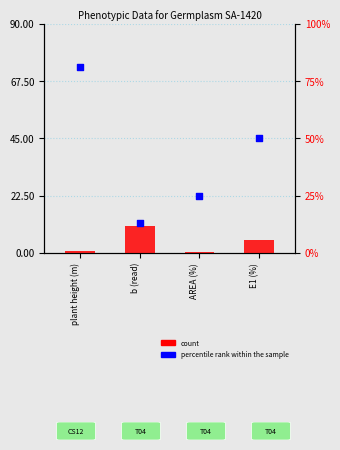

Which series has the largest total across all categories?

percentile rank within the sample